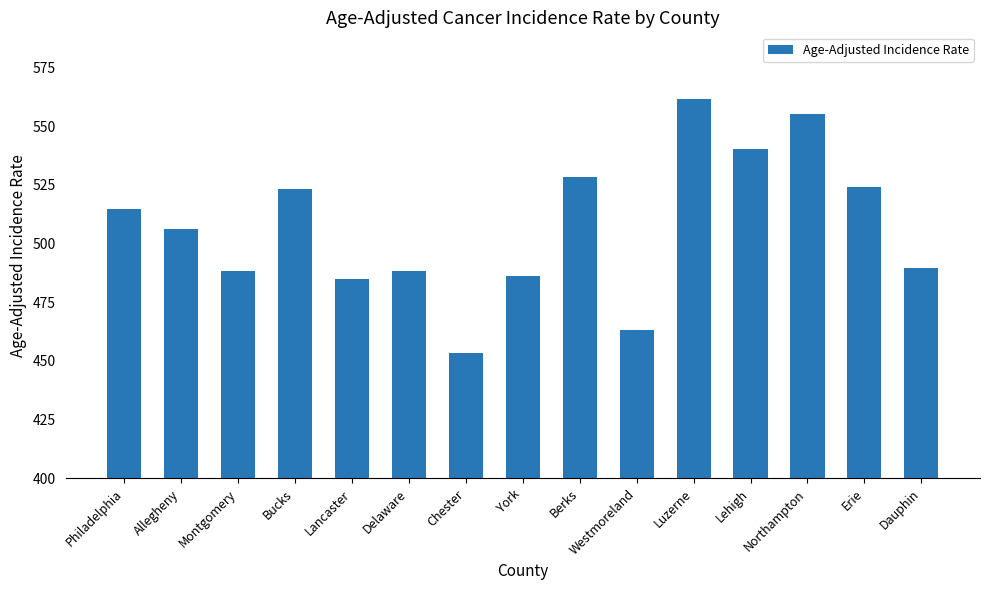

What is the ratio of the value at Luzerne to the value at Bucks?

1.1